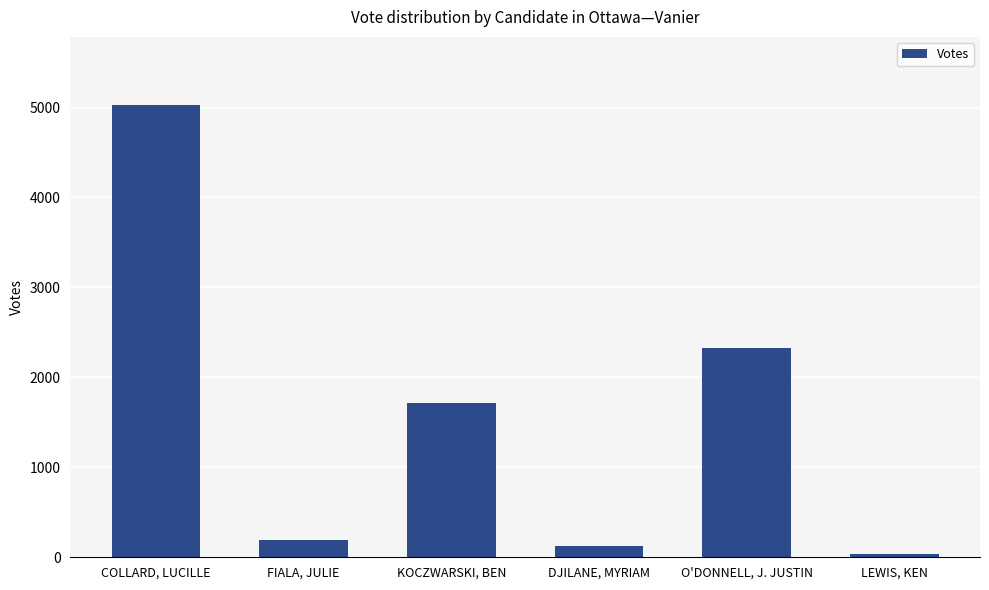

What position from the right is LEWIS, KEN?

1